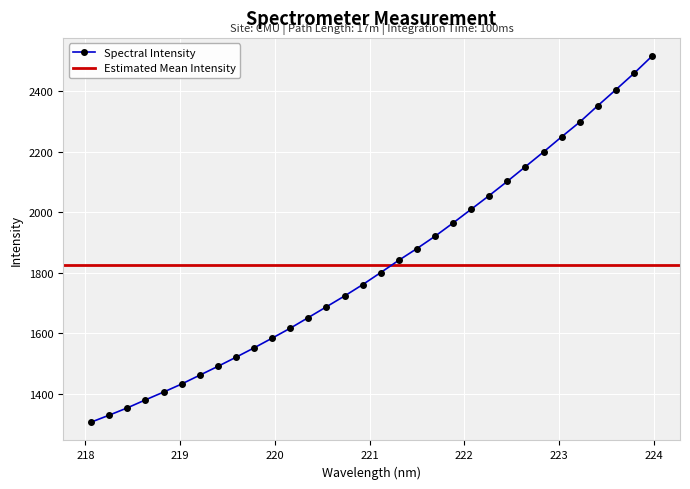

Where is the data nearest to the value 1911?

221.6902